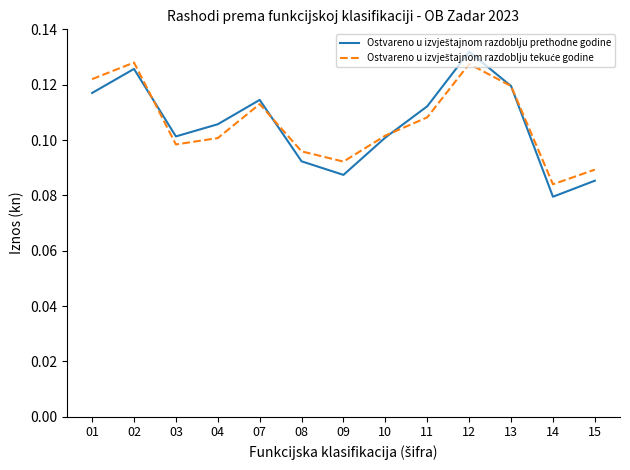

At which category is the sum across all series the highest?

12